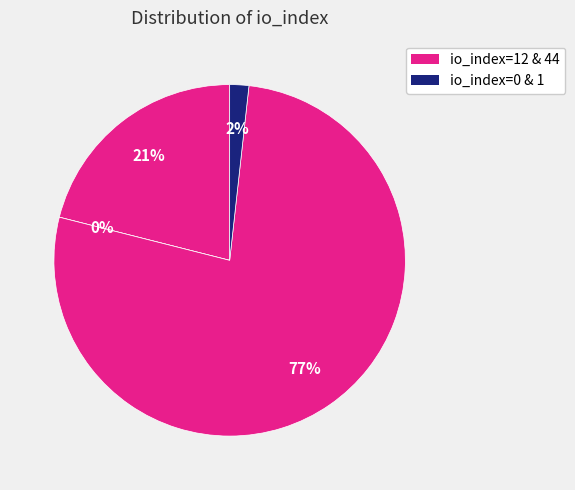

Rank the categories by value from lowest to highest.

io_index=0, io_index=1, io_index=12, io_index=44